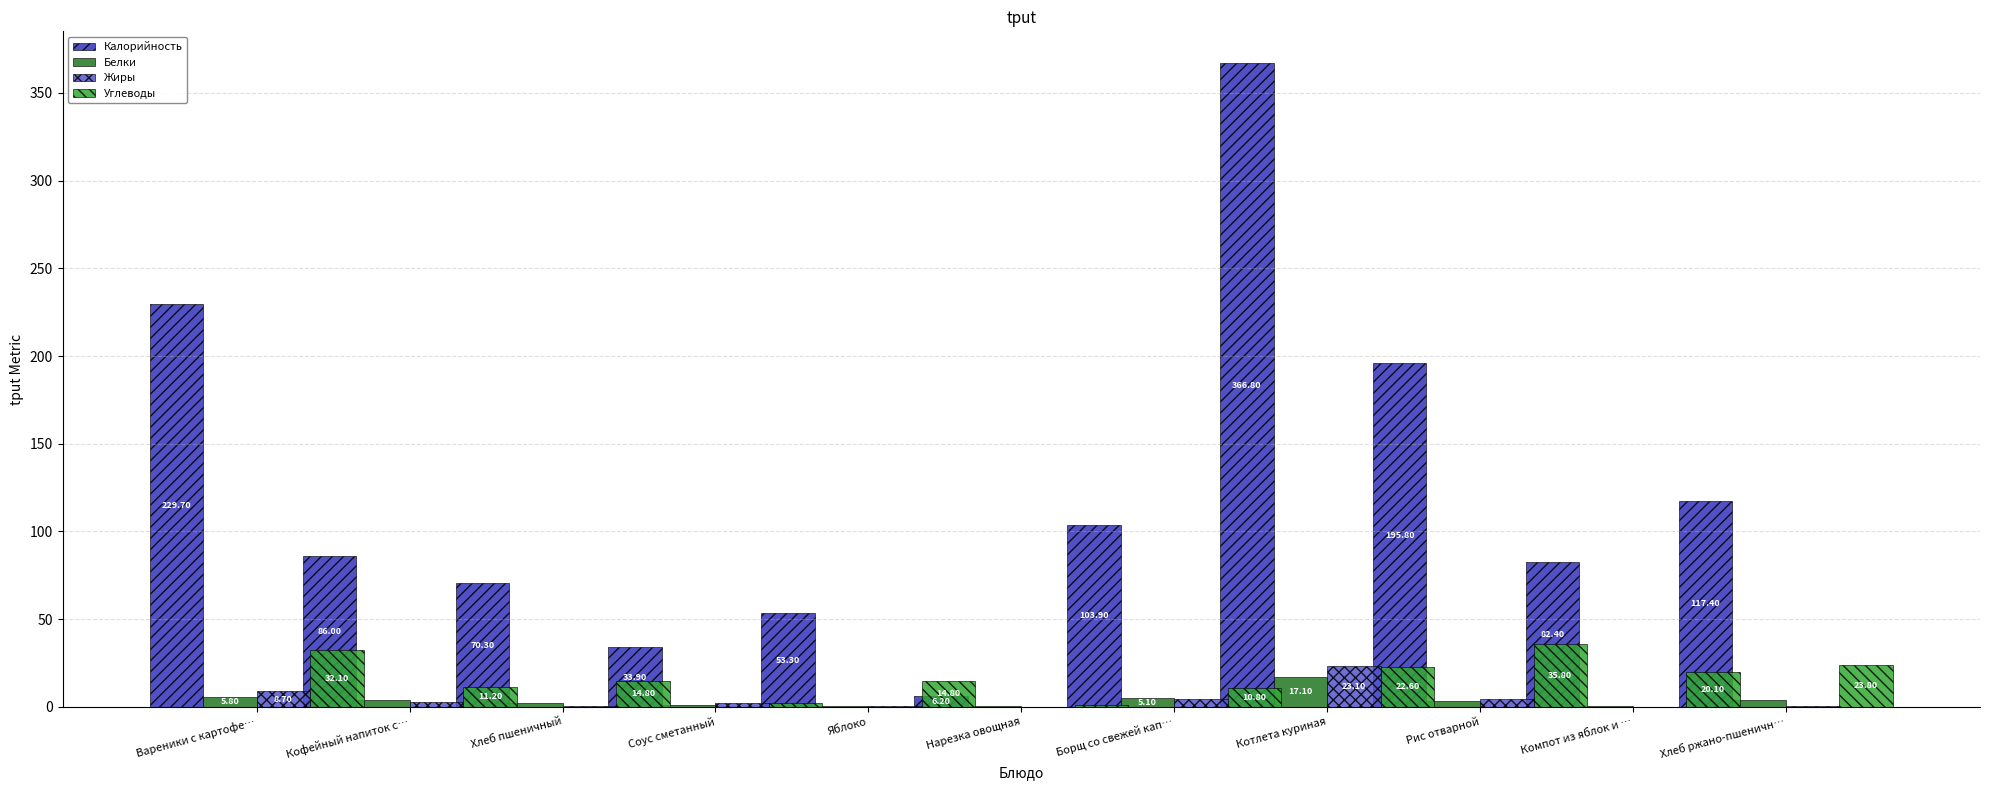

What is the spread (max minus min) of values at Котлета куриная?

349.7